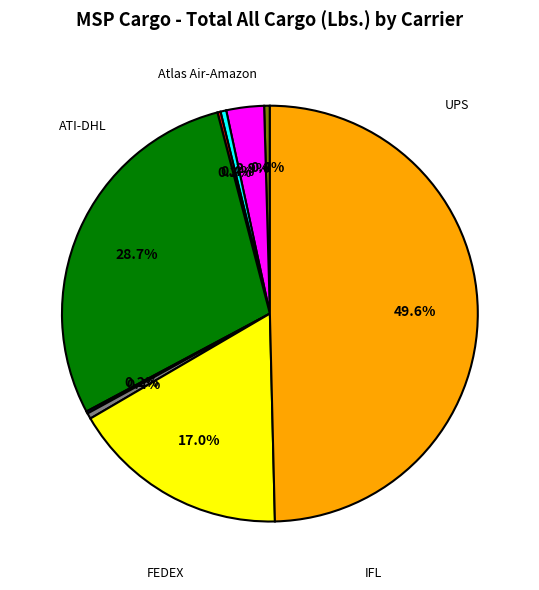

Which slice is the smallest?

IFL